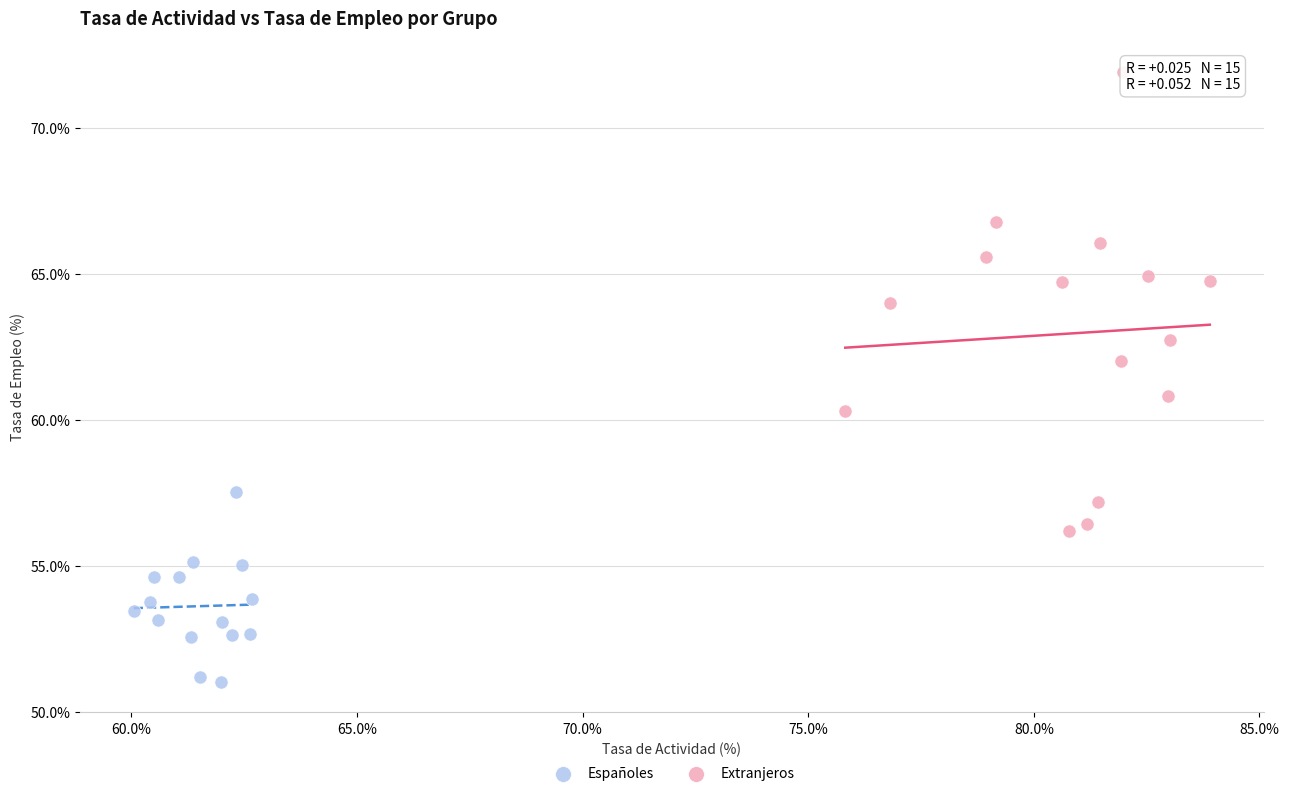

Which series reaches the minimum Y coordinate?

Españoles